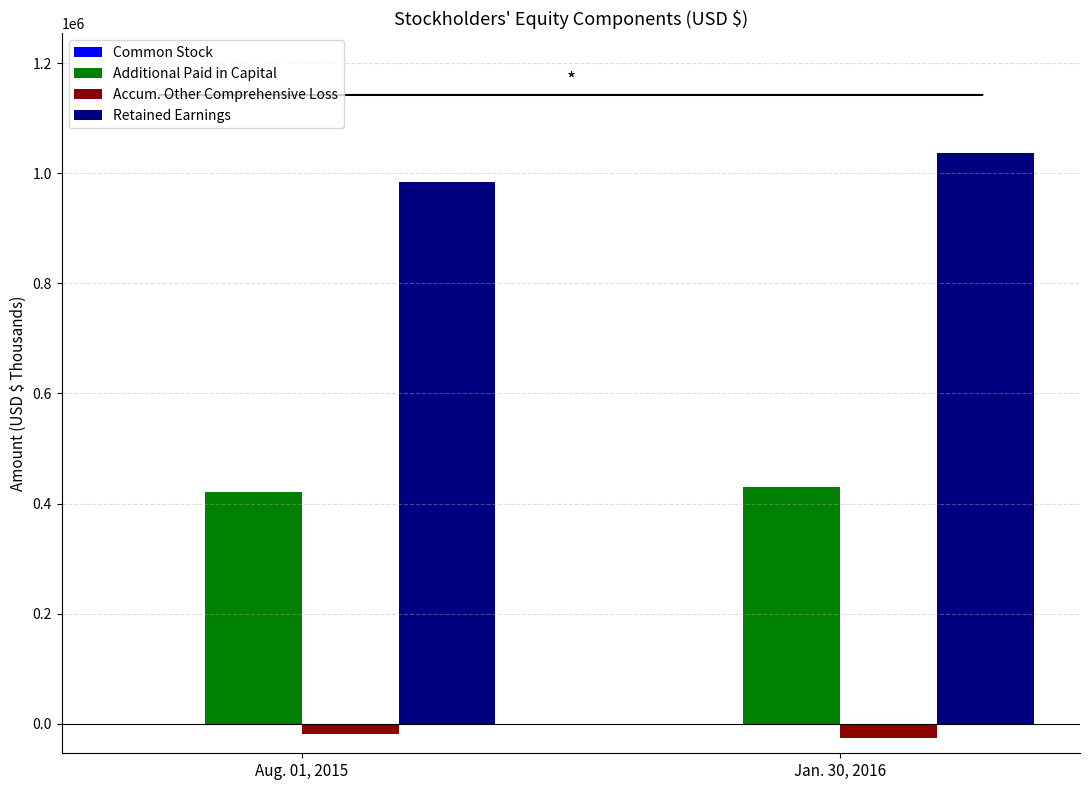

Which series has the largest total across all categories?

Retained Earnings